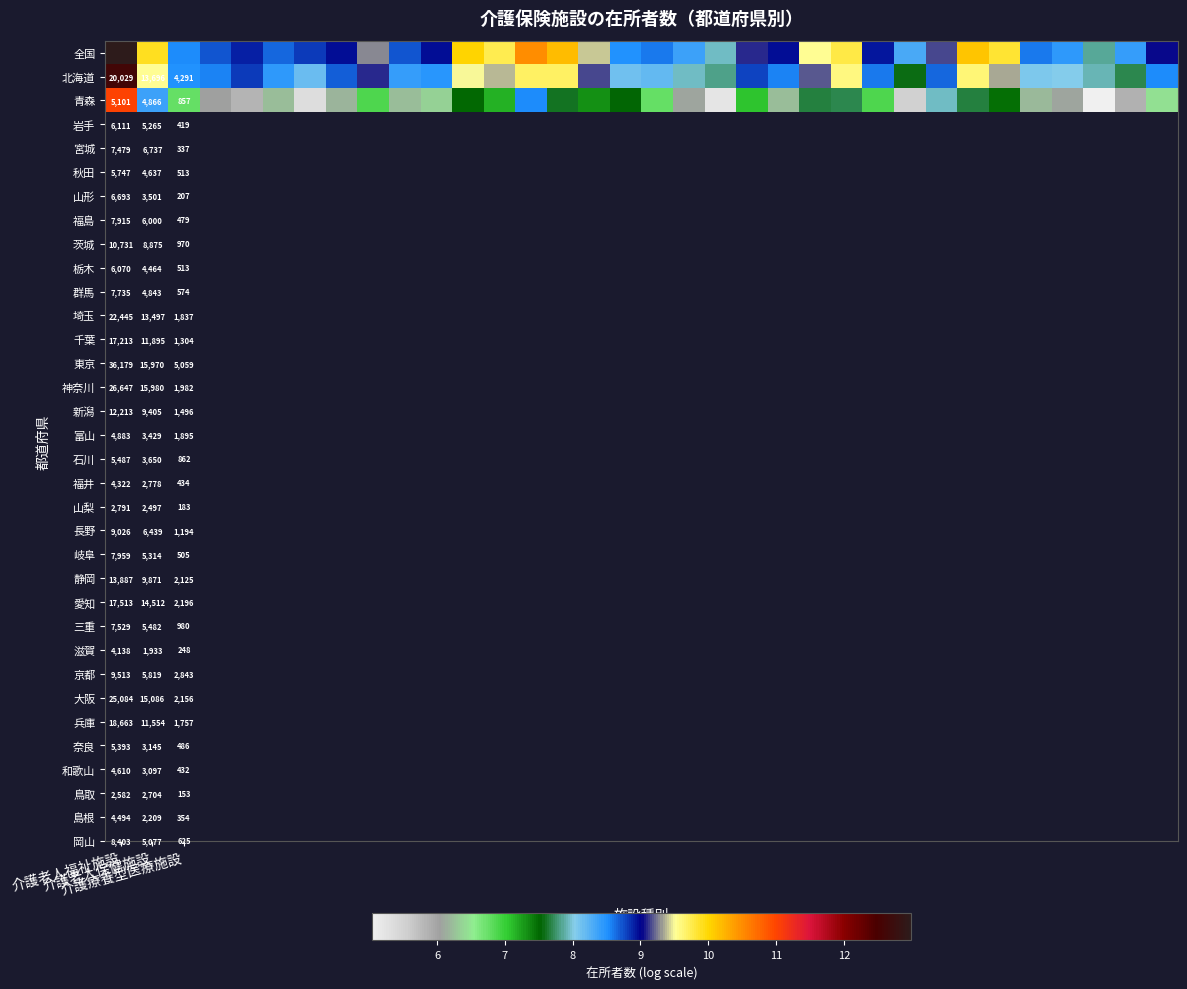

At how many categories does at least one series exceed 11?

1